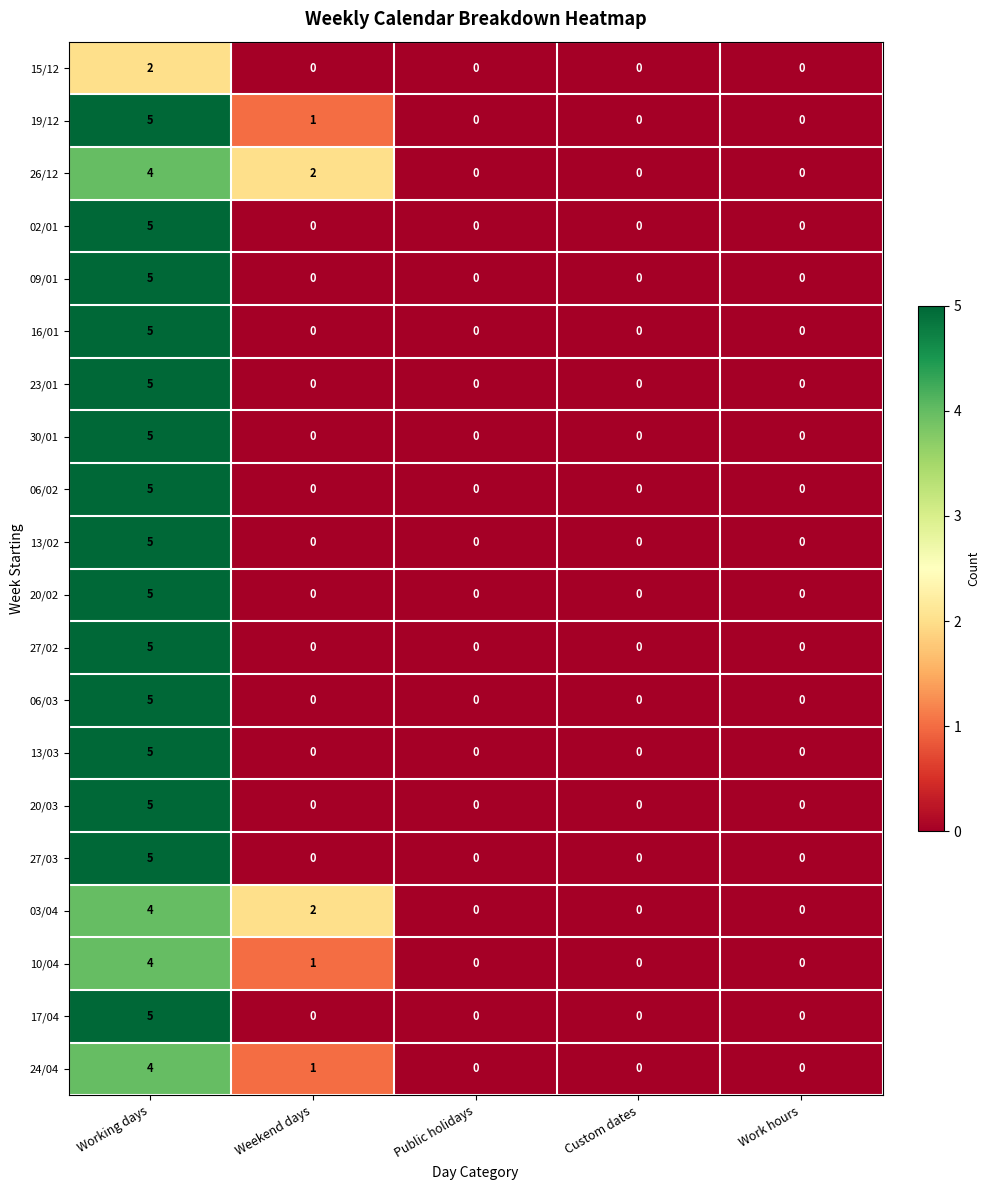

What is the maximum value shown in the chart?

5